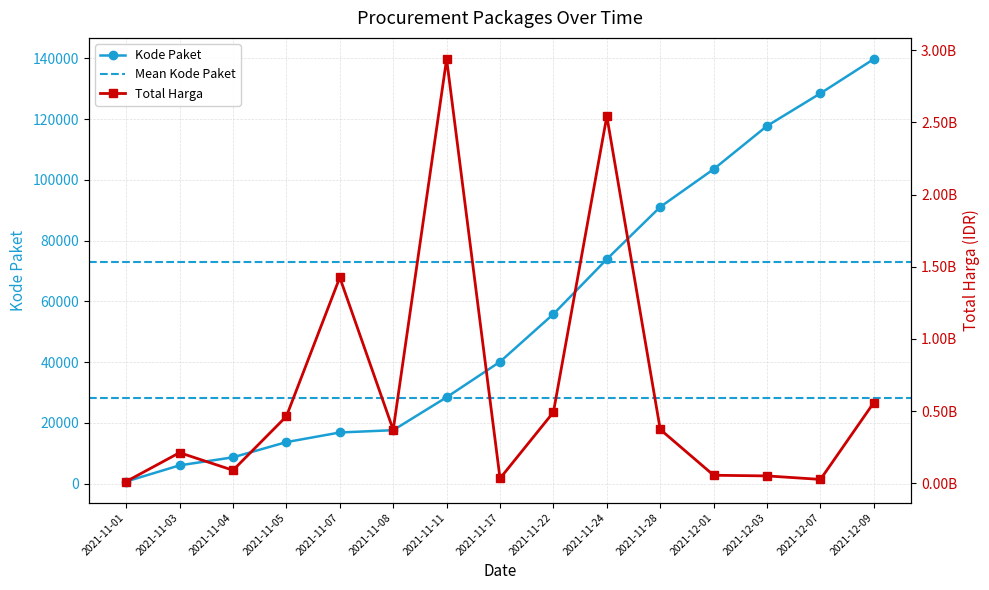

At which label does Total Harga reach its minimum?

2021-11-01